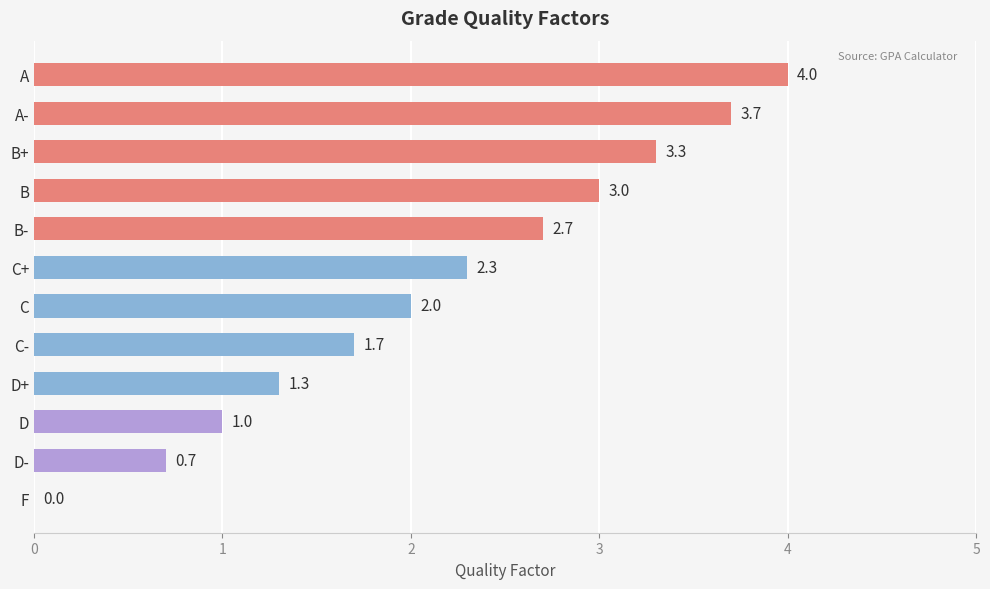

How many series are shown in this chart?

1